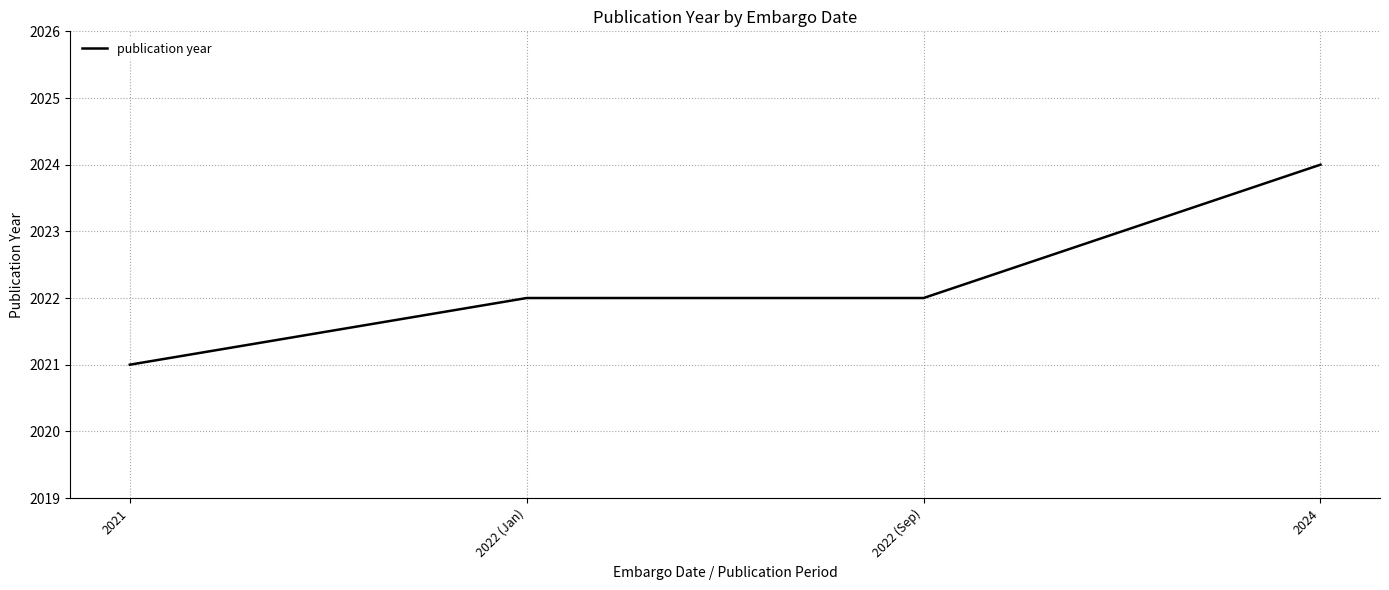

How many lines are shown in the chart?

1